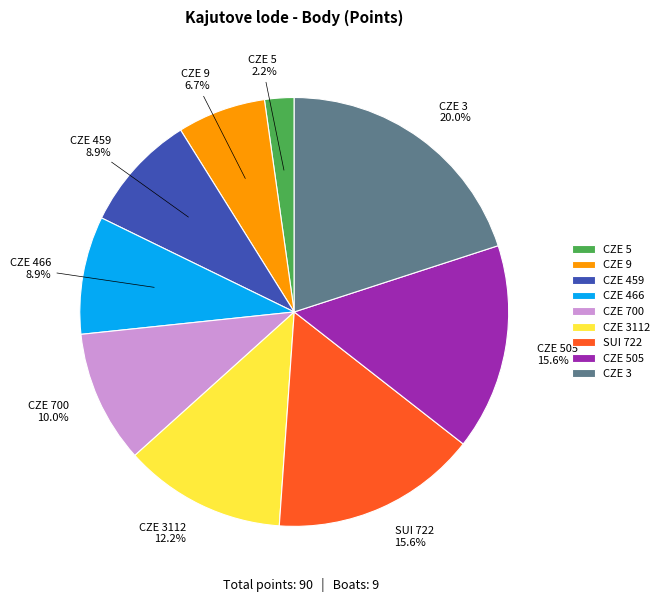

What percentage do CZE 5 and CZE 466 together represent?

11.1%